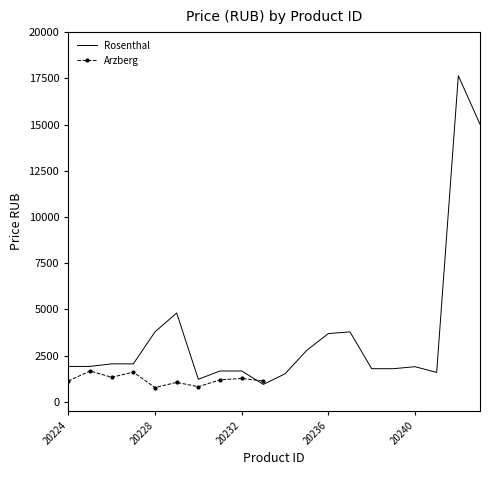

Approximately how many times larger is the value at 20225 compared to 20228?

0.5